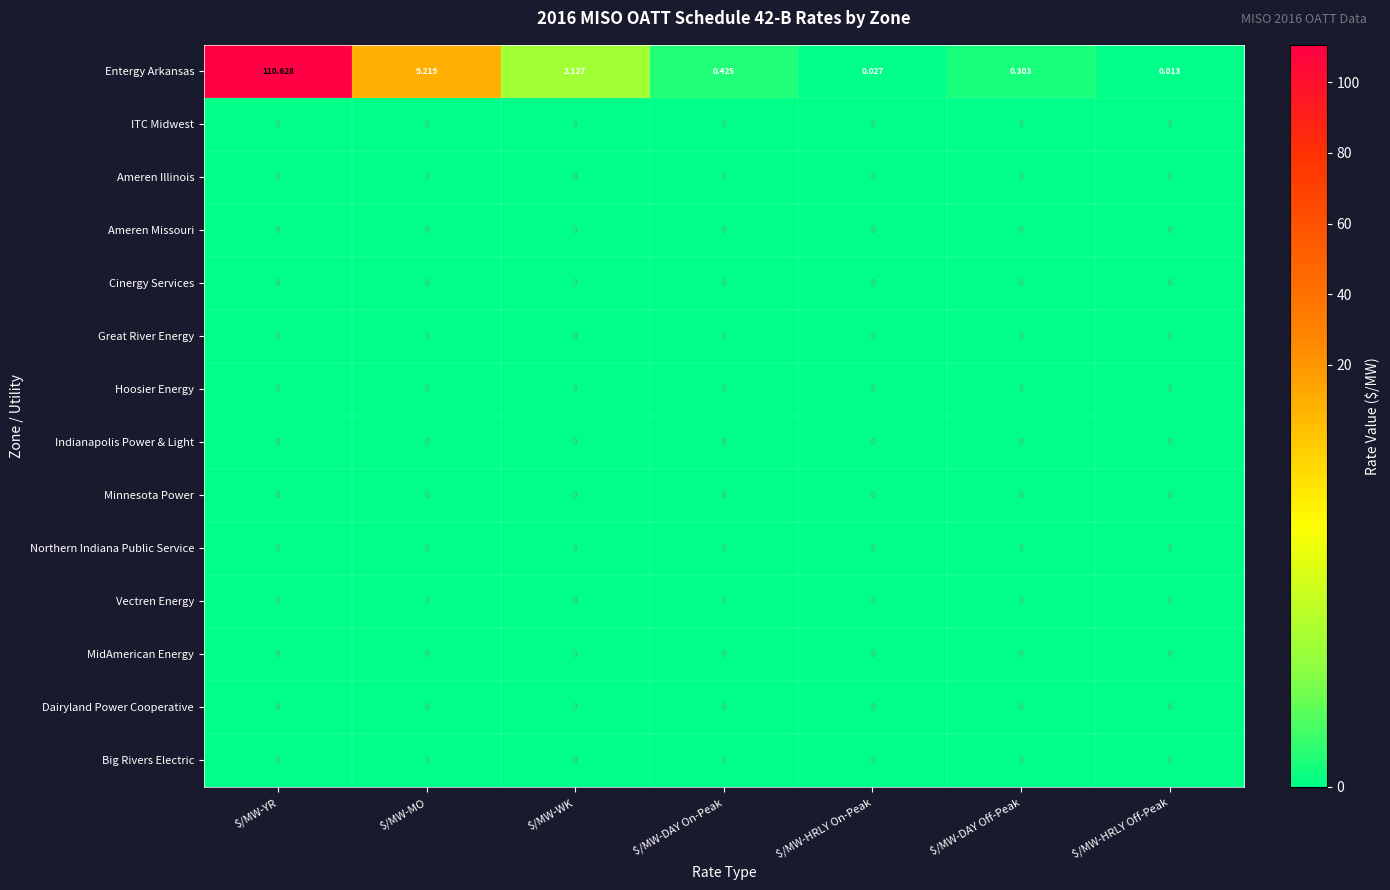

Which series has the largest range (max minus min)?

Entergy Arkansas